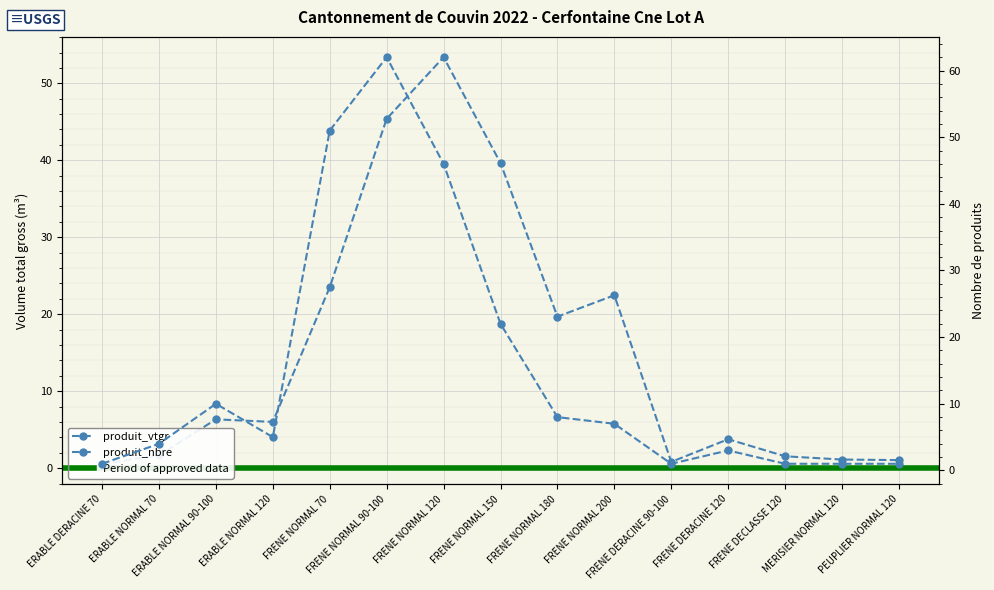

What is the difference between the produit_vtgr values at ERABLE NORMAL 120 and MERISIER NORMAL 120?

4.9